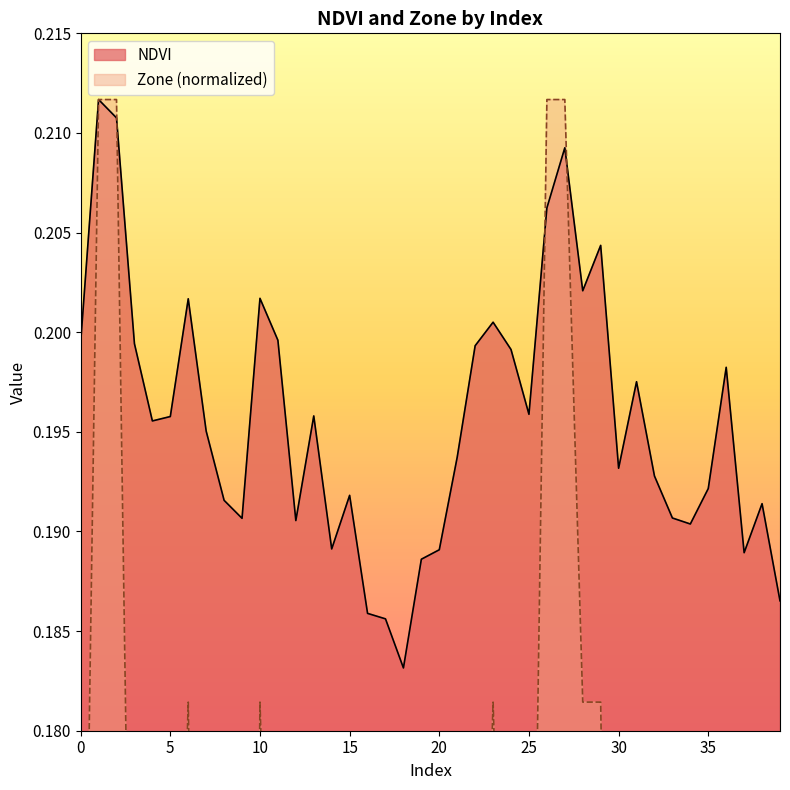

How many interior local peaks does the NDVI series have?

11